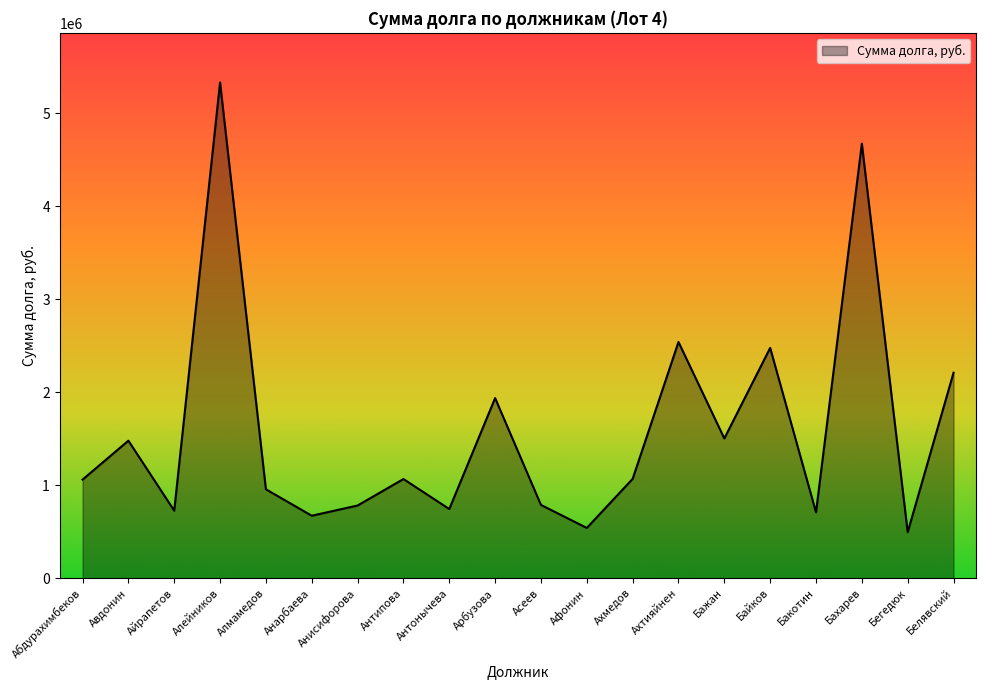

What position from the left is Анисифорова?

7